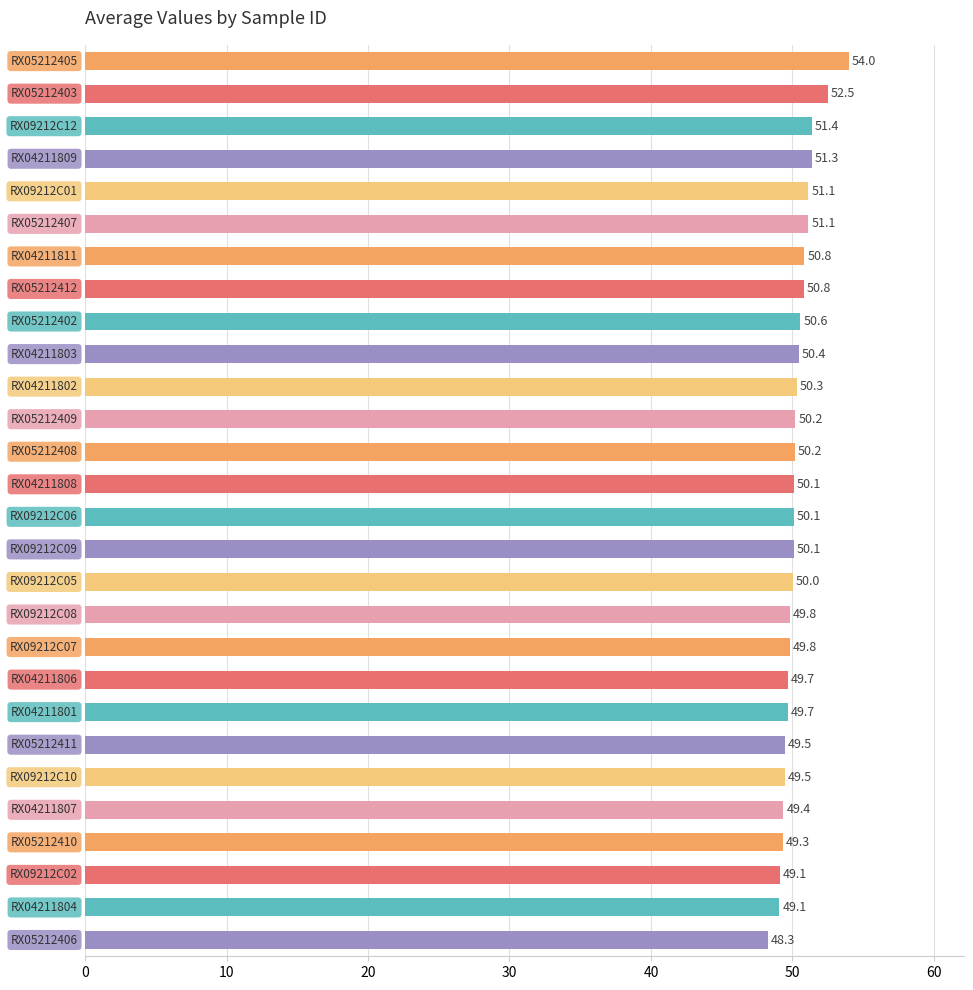

What is the smallest value displayed?

48.3